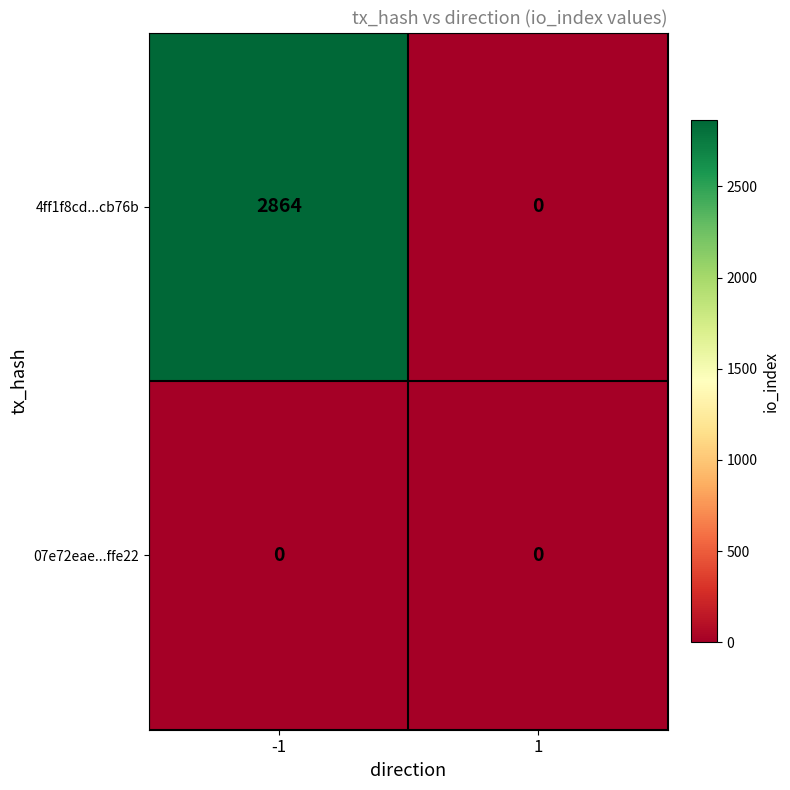

Rank the series by their maximum value, from lowest to highest.

07e72eae...ffe22, 4ff1f8cd...cb76b